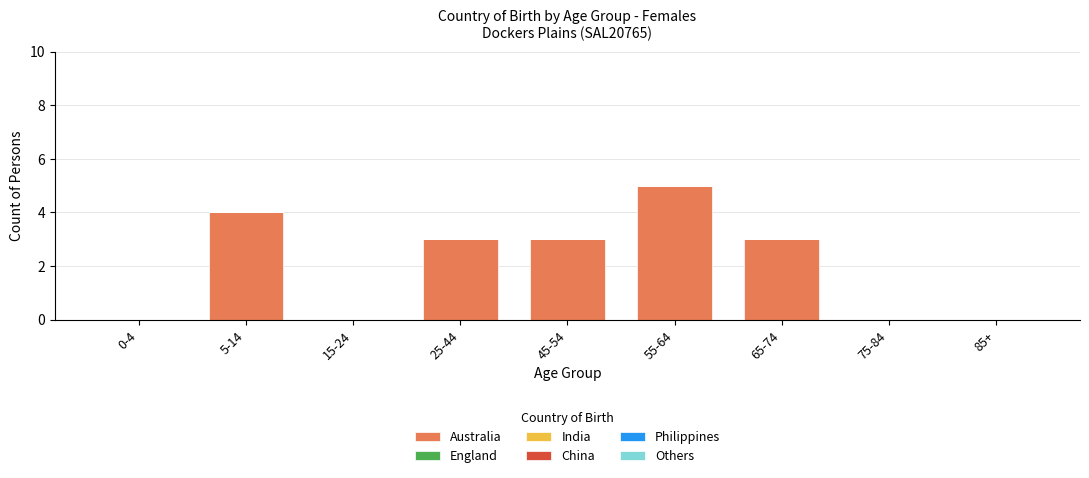

Reading right to left, list all the values displayed in this chart.

85+=0	75-84=0	65-74=3	55-64=5	45-54=3	25-44=3	15-24=0	5-14=4	0-4=0